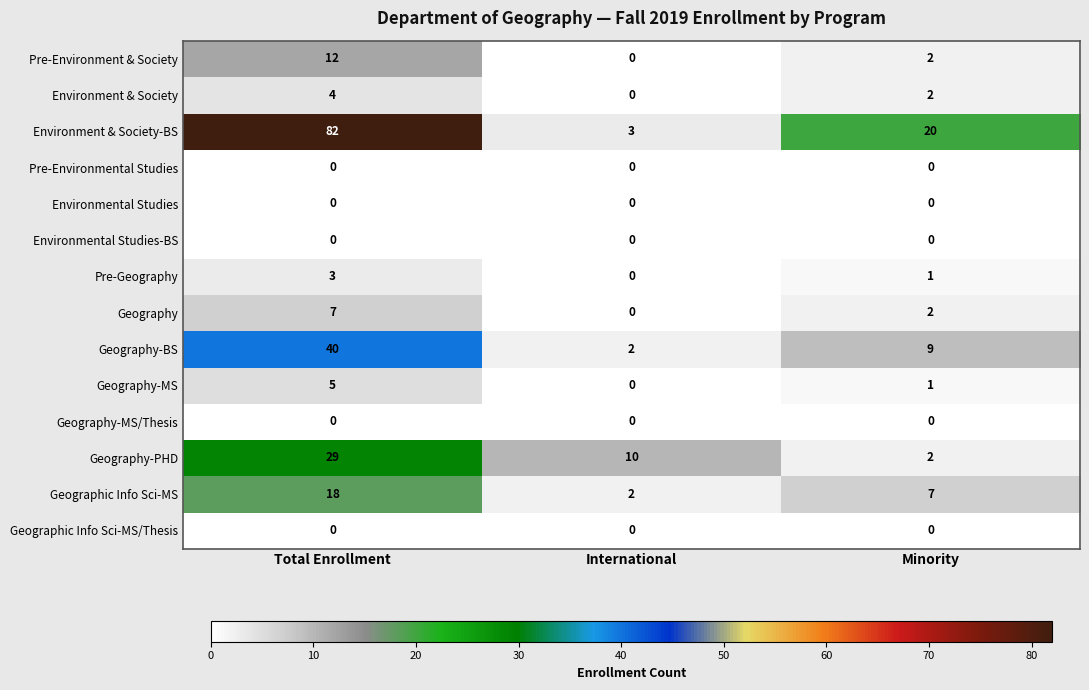

How many categories are shown in the chart?

3